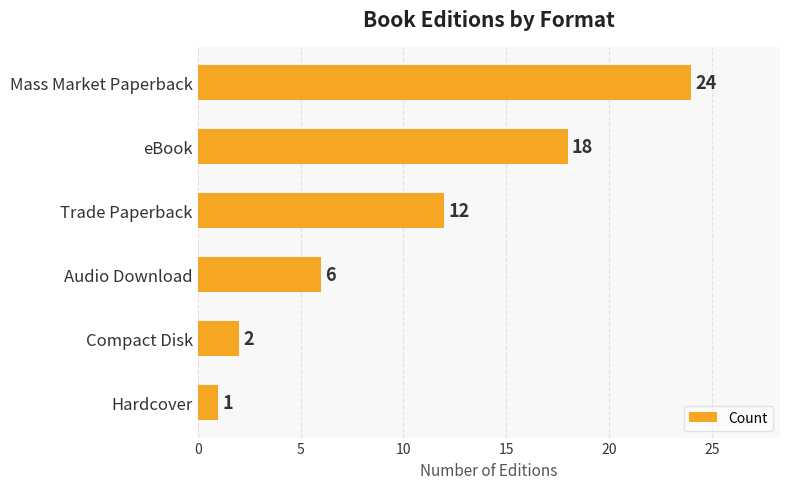

Reading bottom to top, list all the values displayed in this chart.

1	2	6	12	18	24